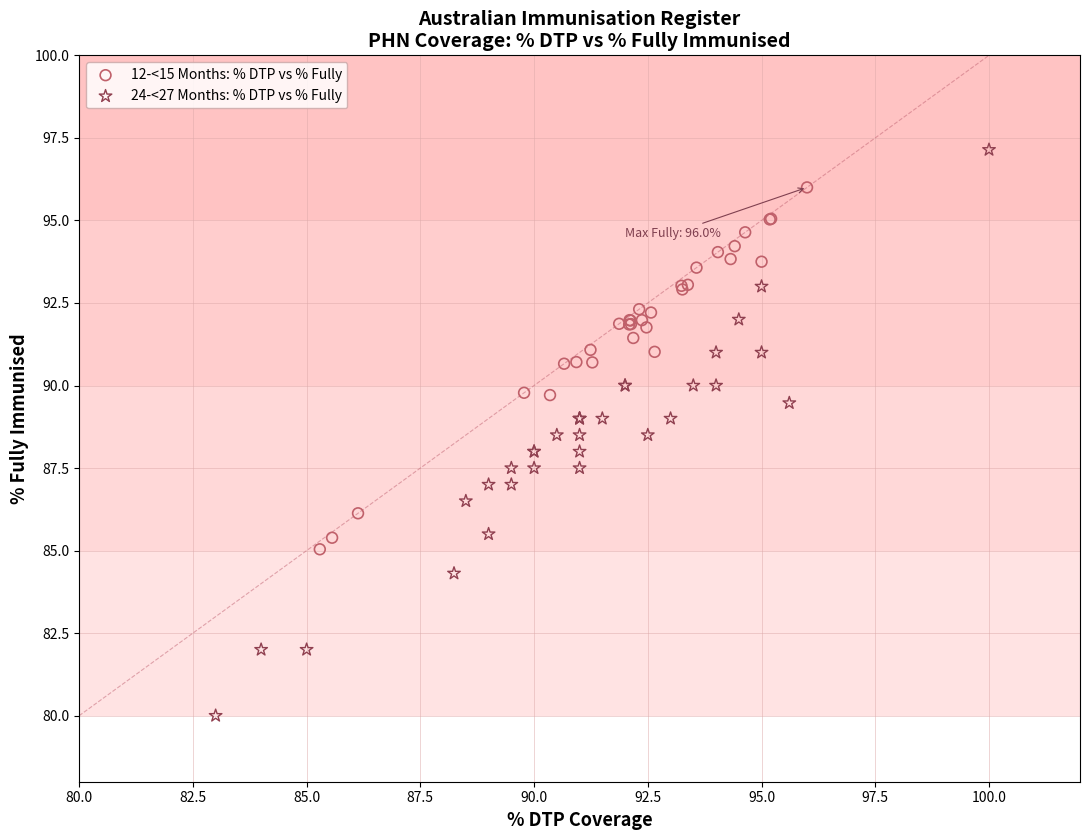

Which series reaches the minimum Y coordinate?

24-<27 Months: % DTP vs % Fully